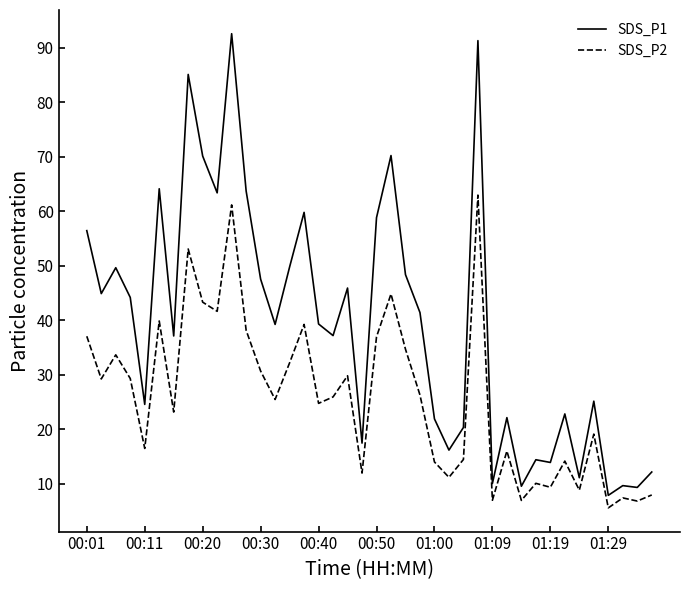

List the series in order of their peak value, lowest first.

SDS_P2, SDS_P1